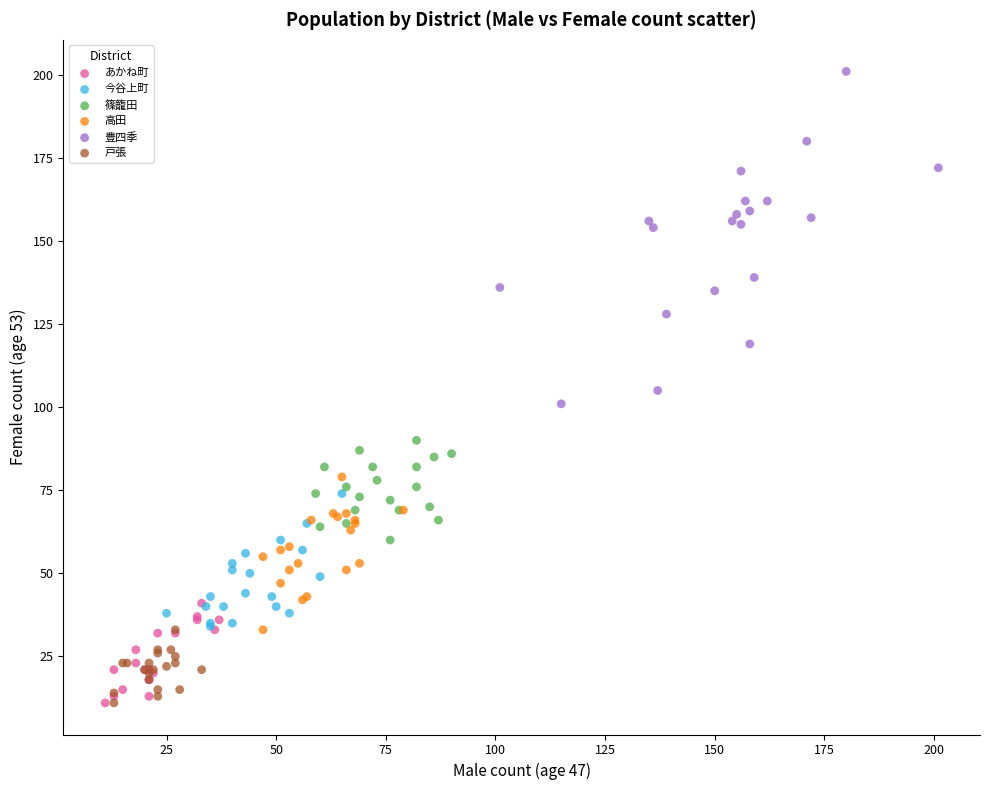

Which series contains the highest Y value?

豊四季